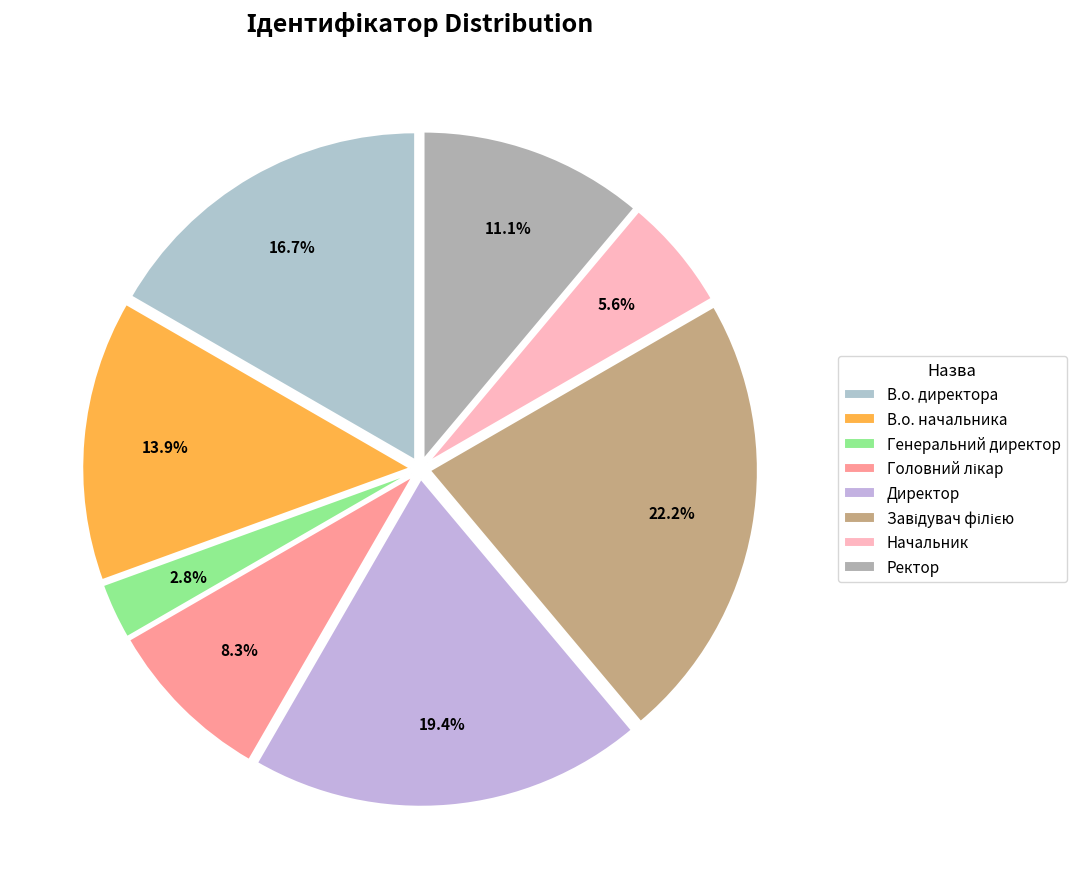

What percentage is the Завідувач філією slice, to the nearest percent?

22%